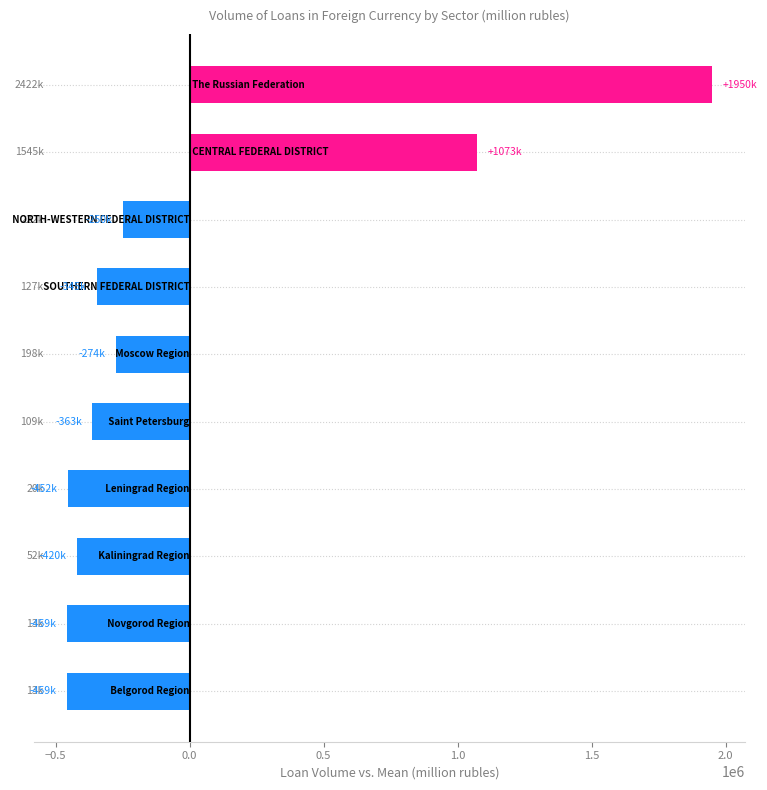

What is the minimum value shown in the chart?

-459090.5